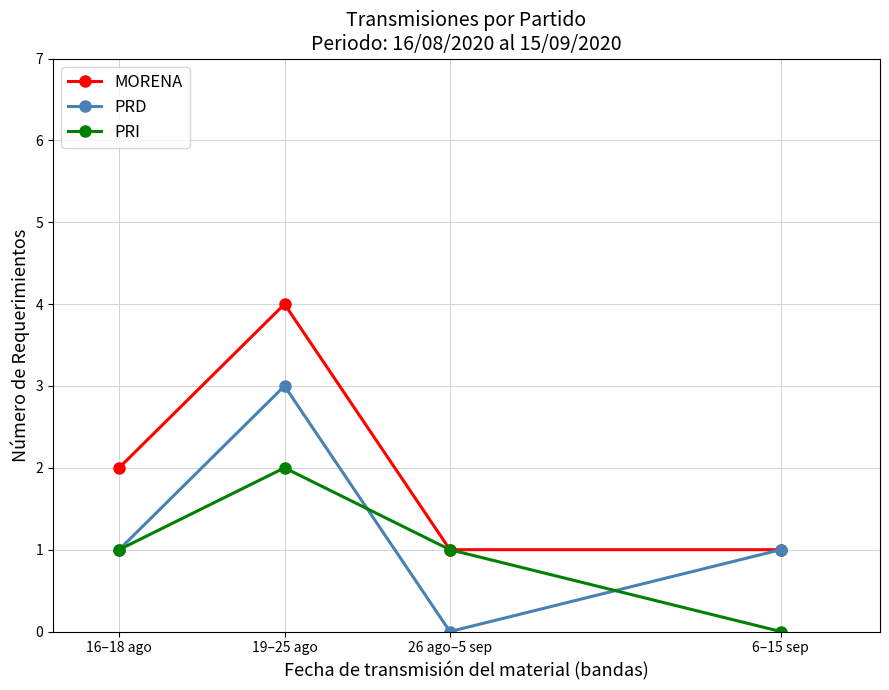

What is the spread (max minus min) of values at 19–25 ago?

2